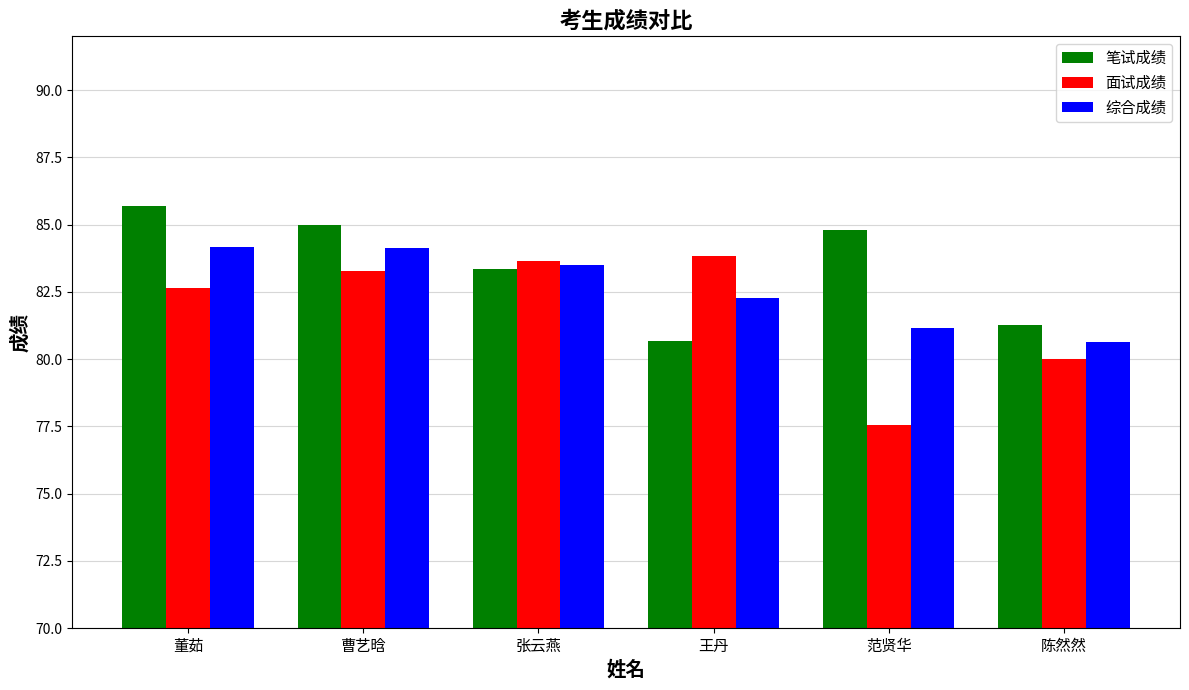

What position from the left is 范贤华?

5